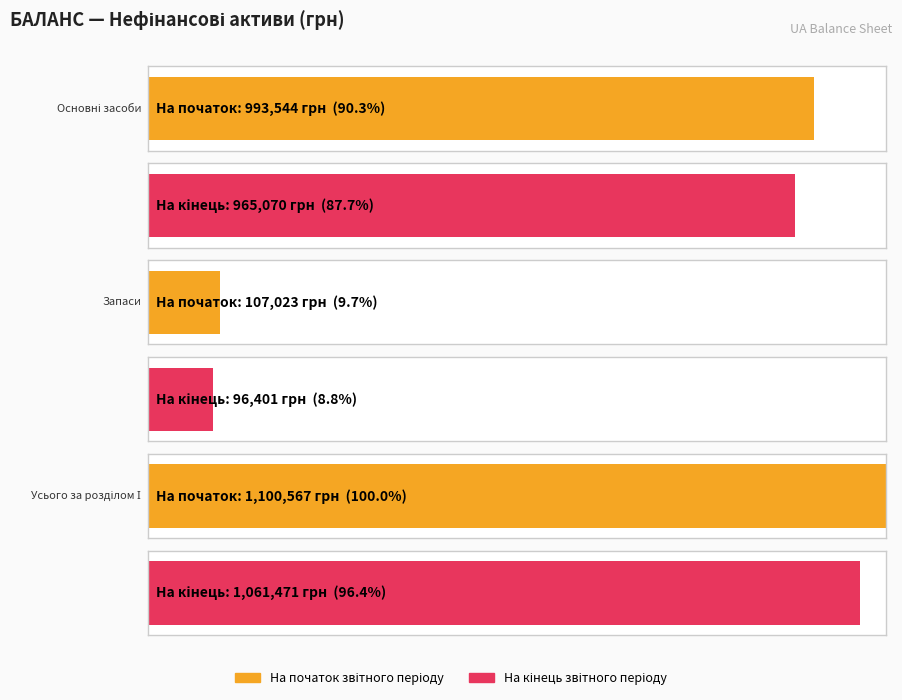

How many bars are there in total?

6